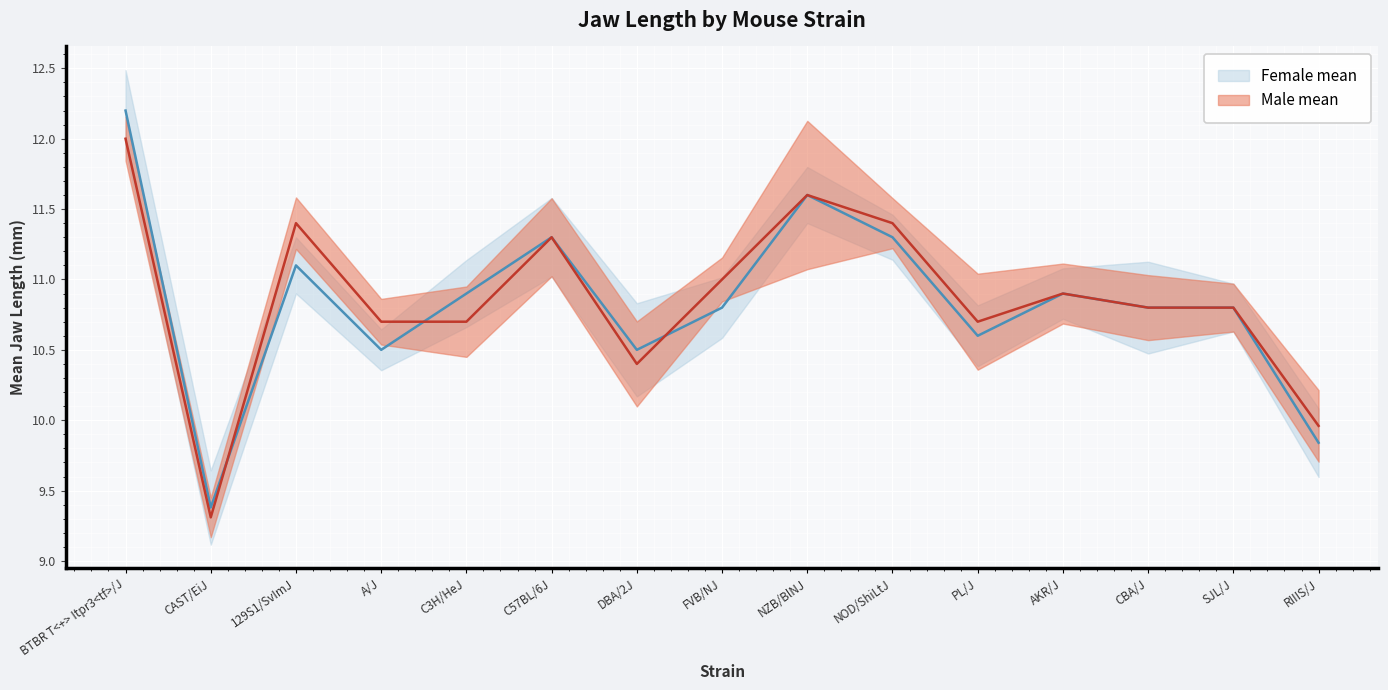

True or false: Female mean and Male mean cross at least once.

True